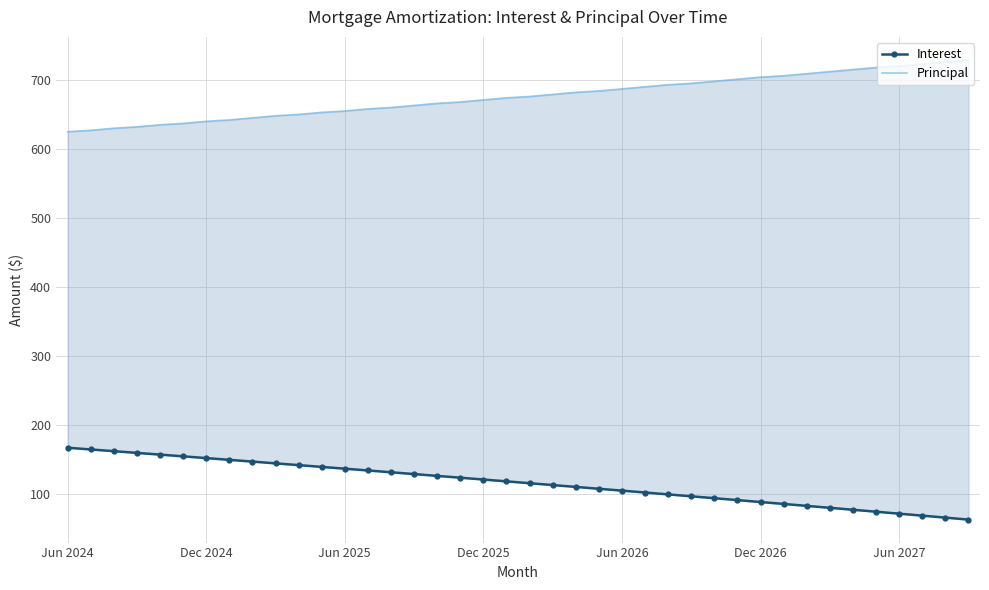

Which has a higher value, 32 or 37?

32